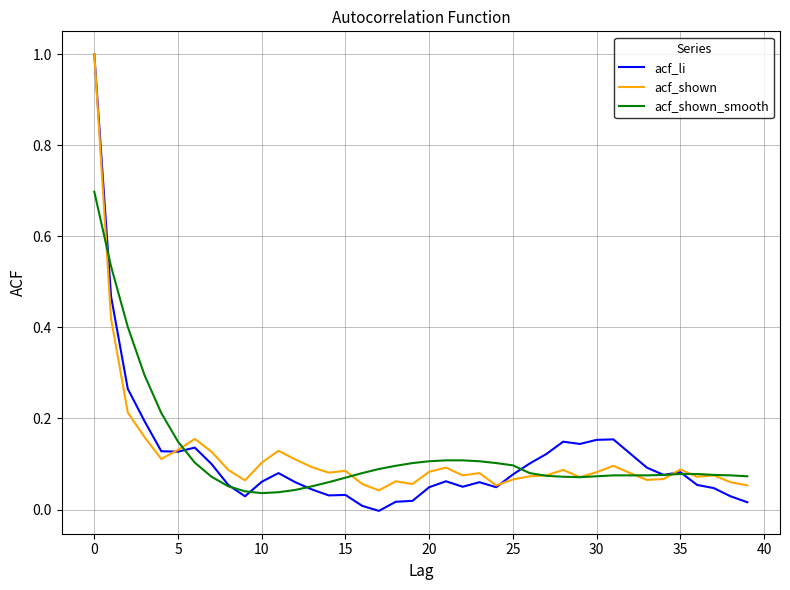

What is the greatest value displayed?

1.0